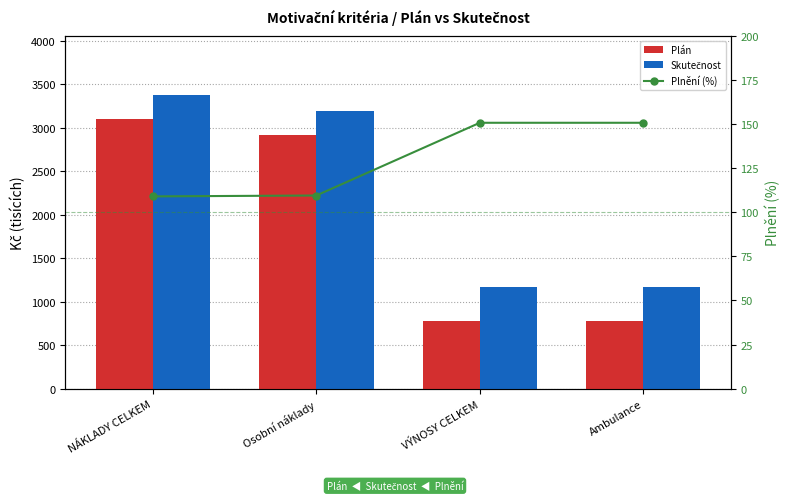

What position from the right is Ambulance?

1